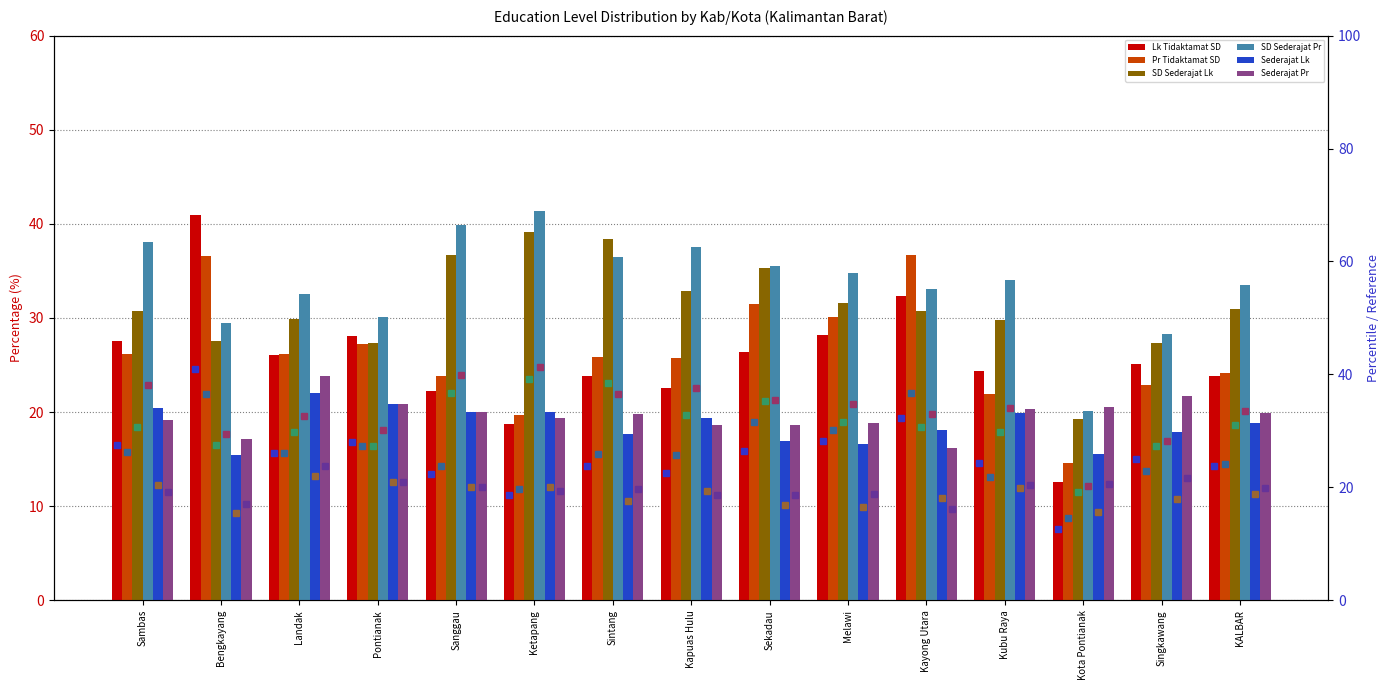

What is the sum of the Pr Tidaktamat SD values at Sintang and Kayong Utara?

62.5